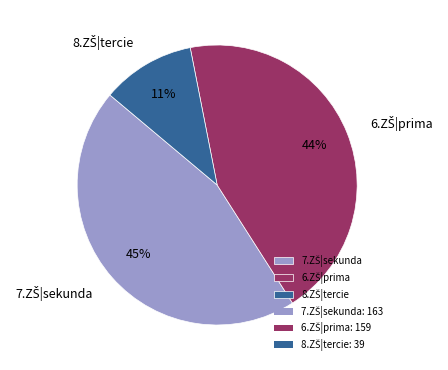

To the nearest percent, what is the average slice percentage?

33%